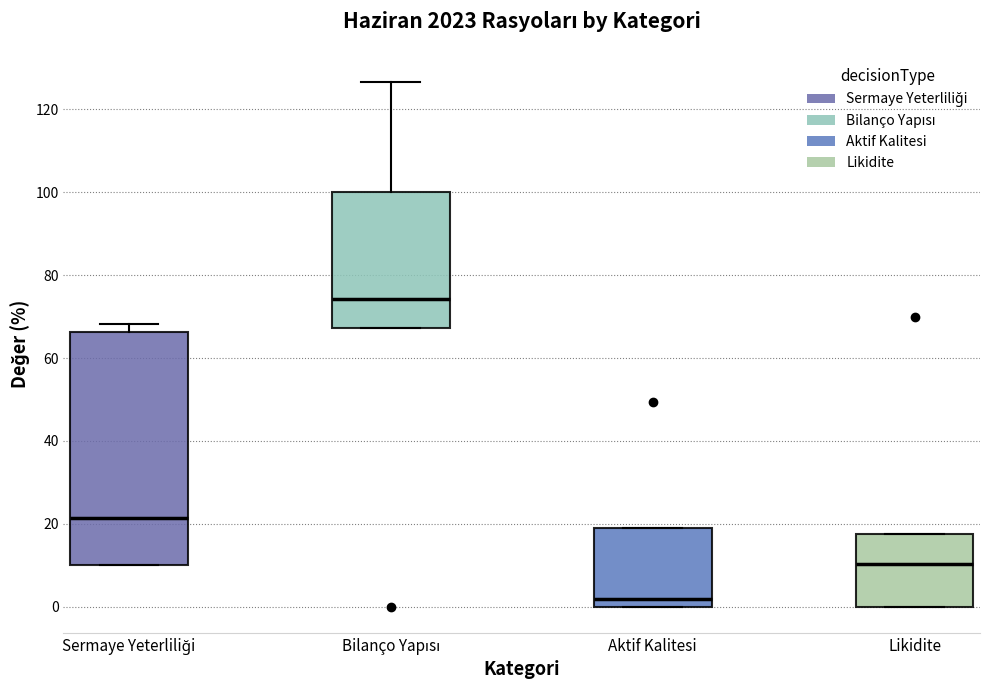

Which box is the tallest, from its lower edge to its upper edge?

Sermaye Yeterliliği